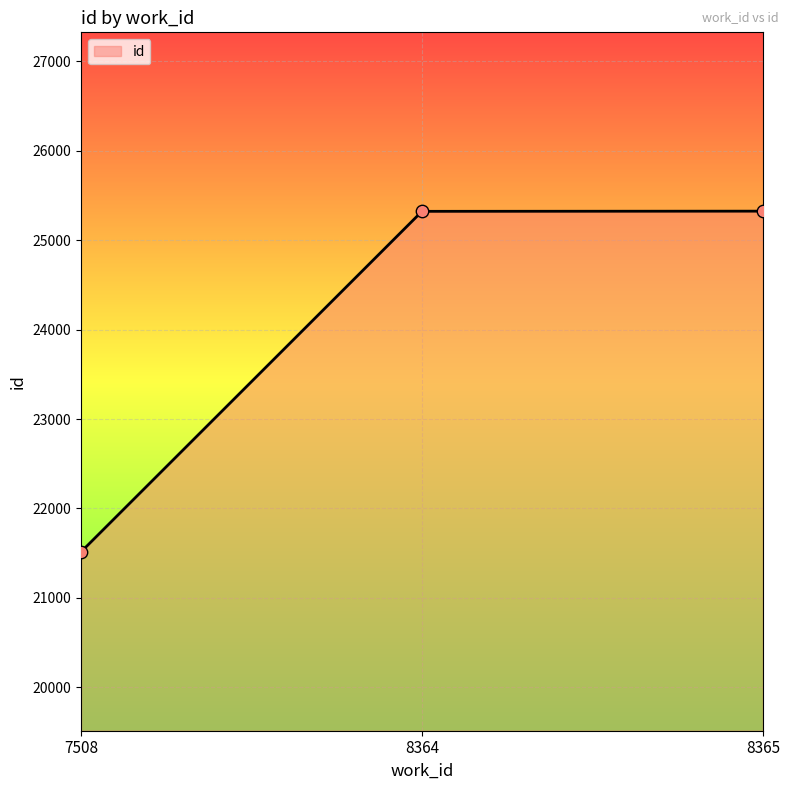

What is the change in value from 7508 to 8365?

+3811